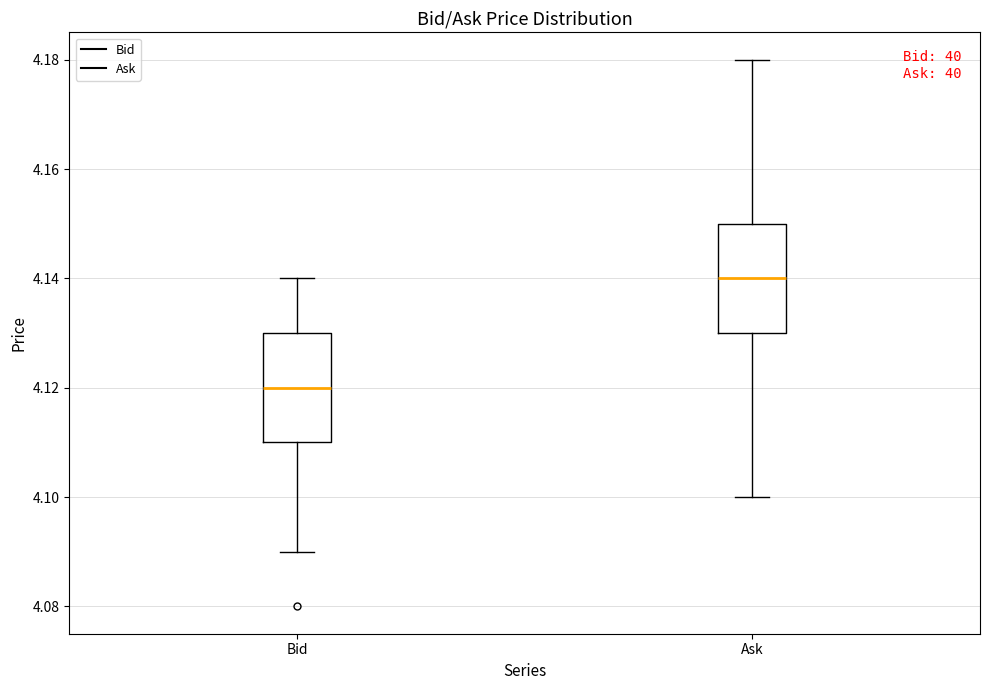

Where is the lower edge of the box for Ask on the y-axis? The values are not printed on the chart, so give them approximately, as read against the axis.

4.13